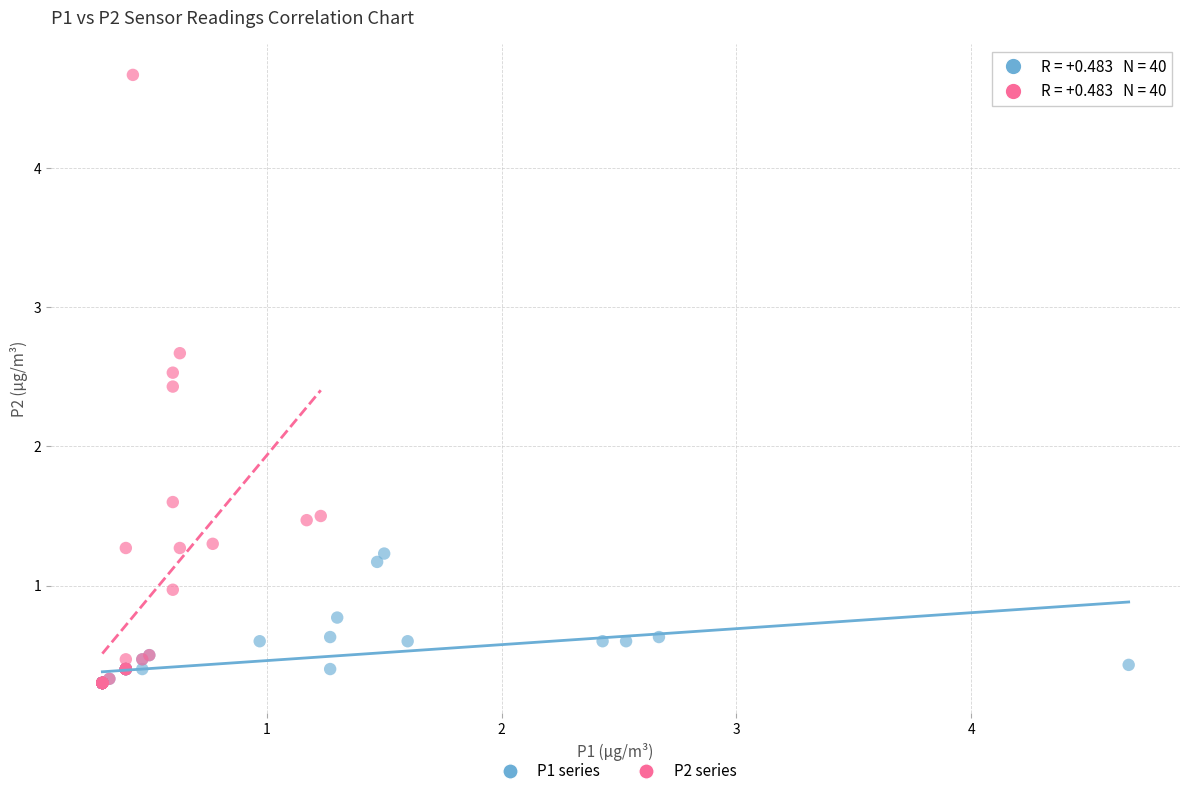

Which series reaches the maximum Y coordinate?

P2 series